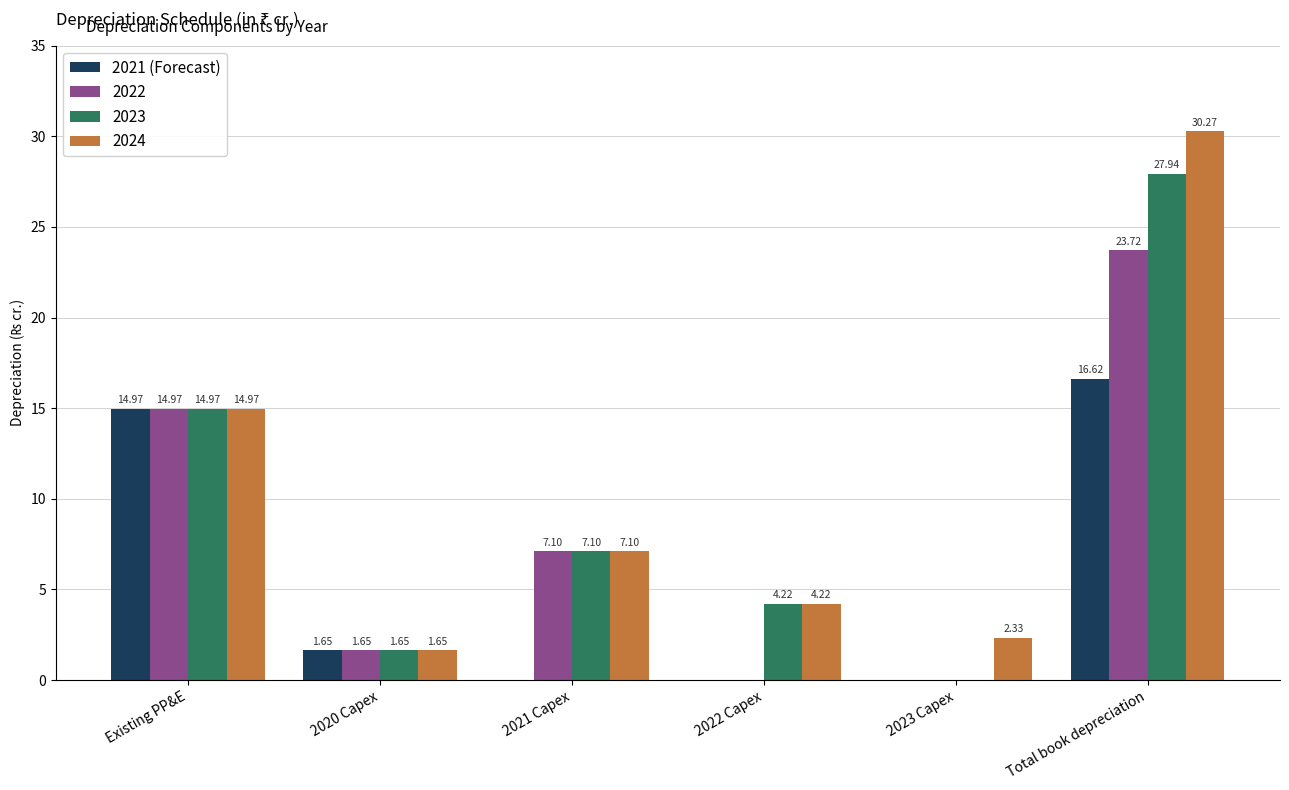

Between 2021 Capex and Total book depreciation, which series saw the biggest shift?

2024